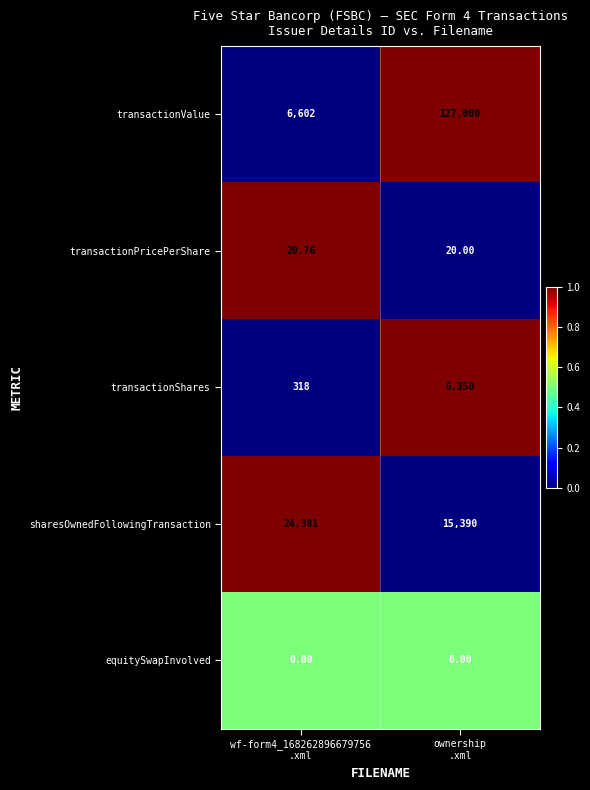

Which series has the largest total across all categories?

transactionValue